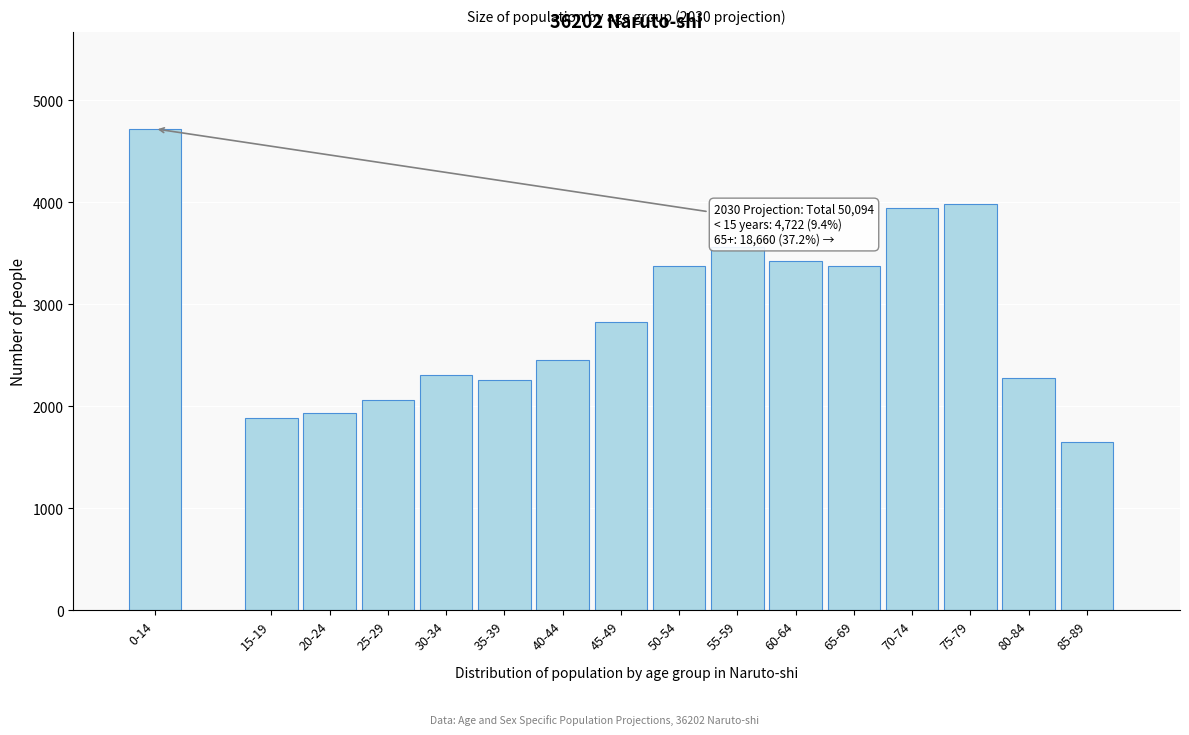

What is the sum of all values?

46065